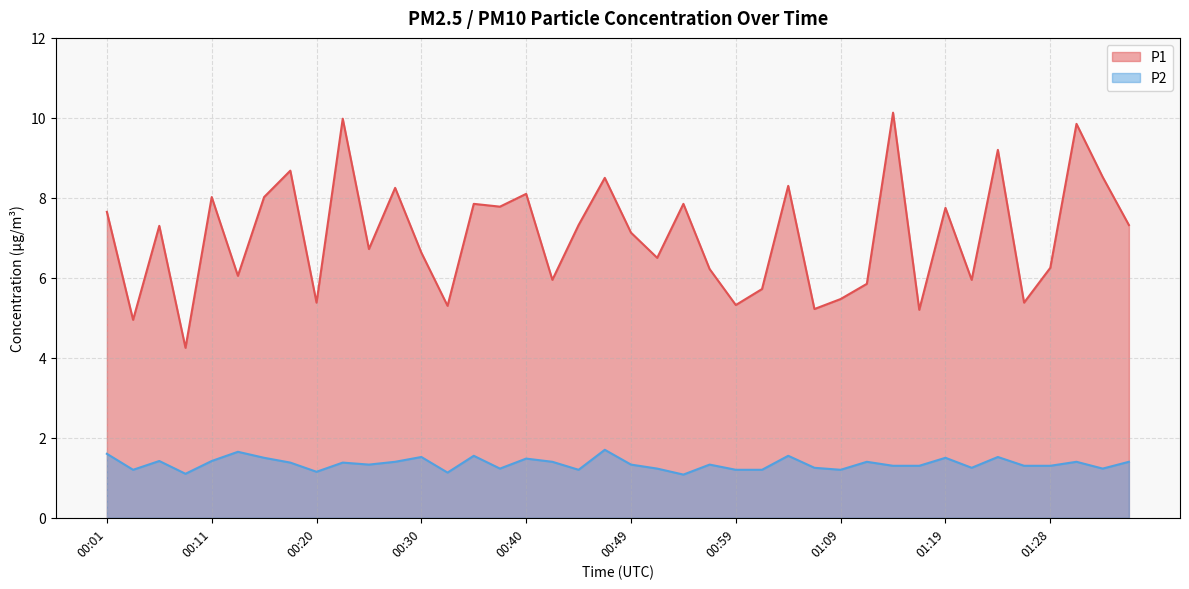

What is the maximum value for P2?

1.7